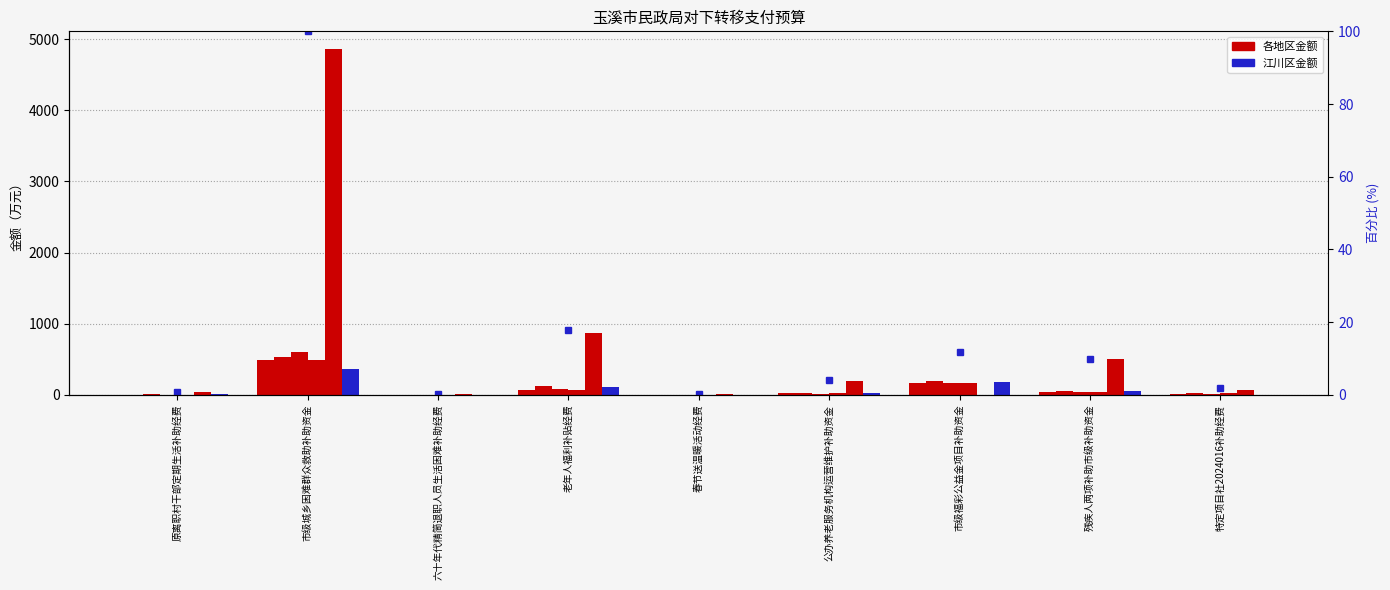

Is it true that 峨山县 equals 31.3 at 特定项目社2024016补助经费?

False